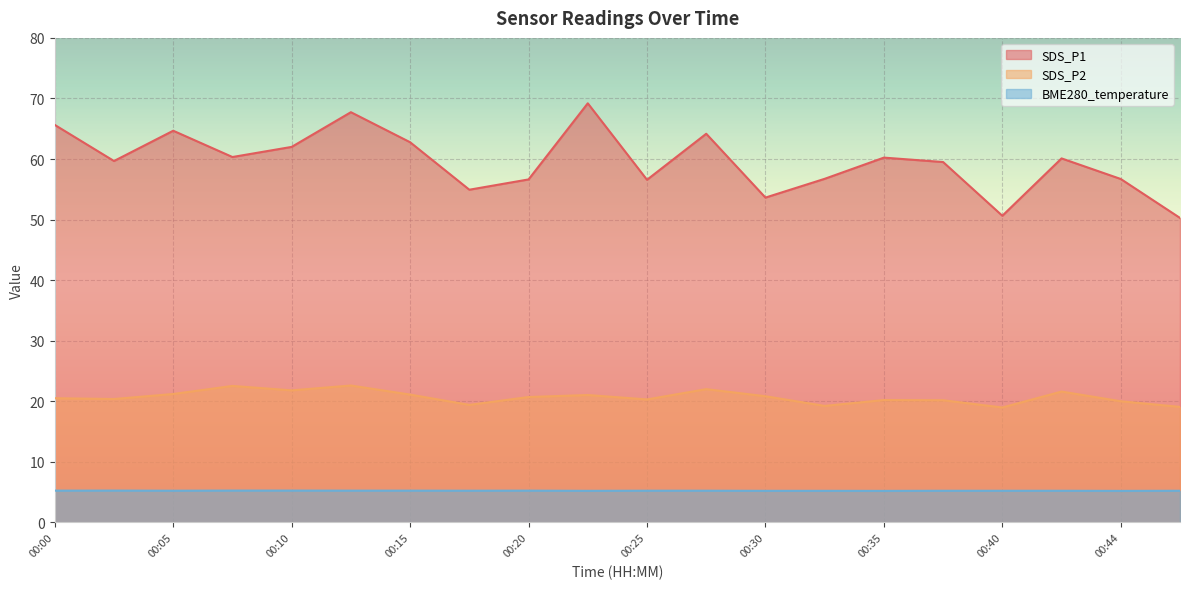

What is the spread (max minus min) of values at 00:00?

60.4